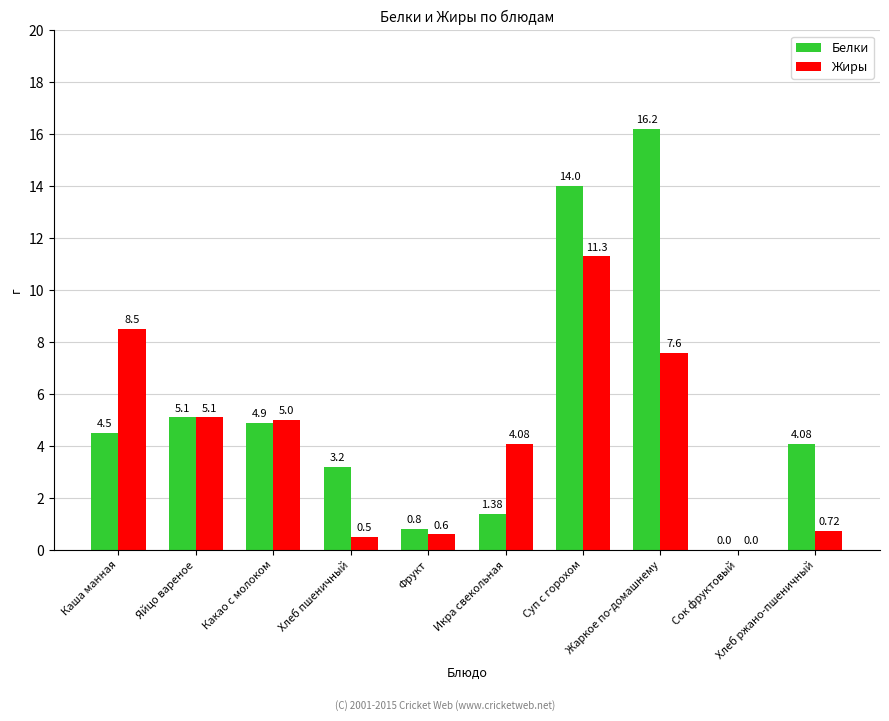

Where does the Жиры series first go above 5?

Каша манная